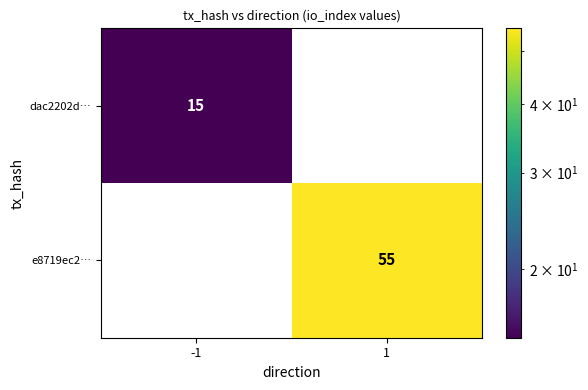

How many values in dac2202d… are above zero?

1